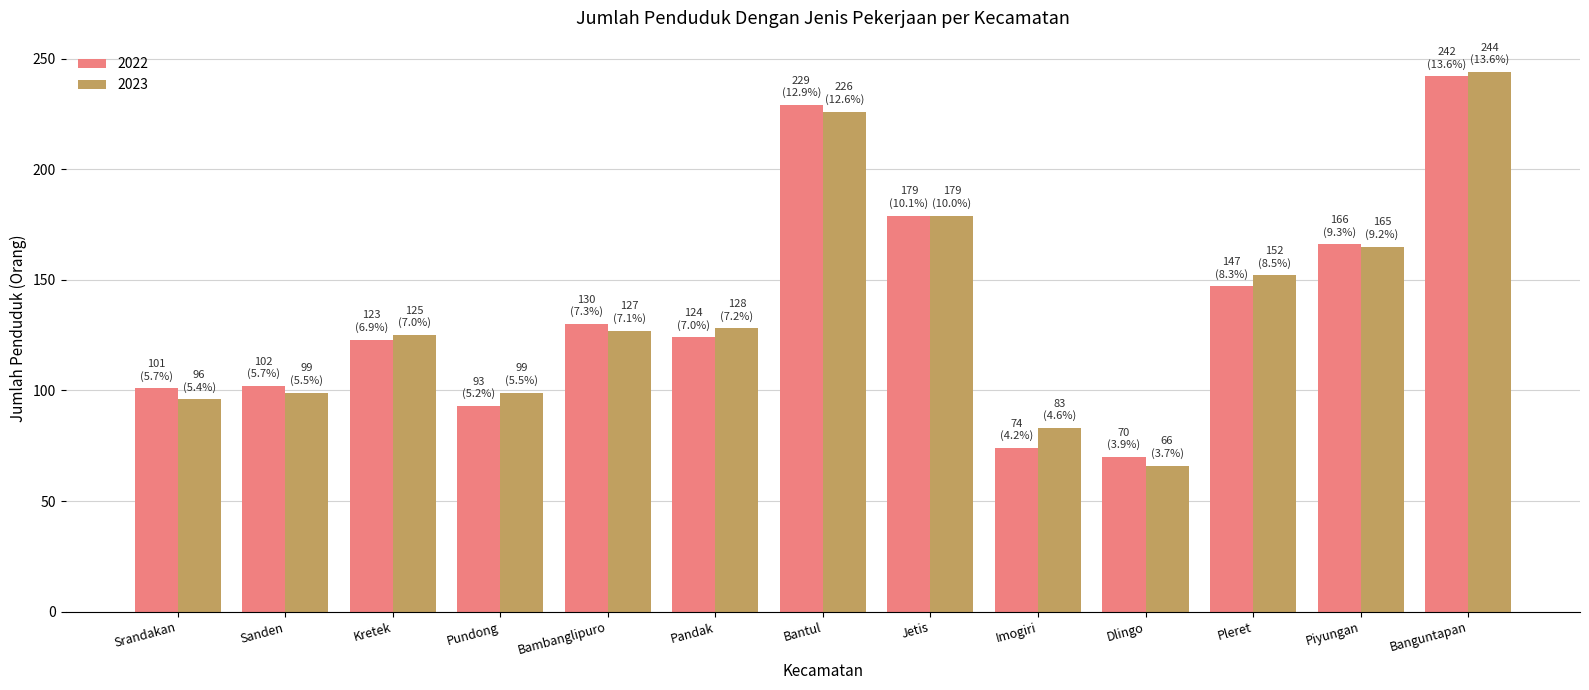

Which series changed the most between Dlingo and Pleret?

2023